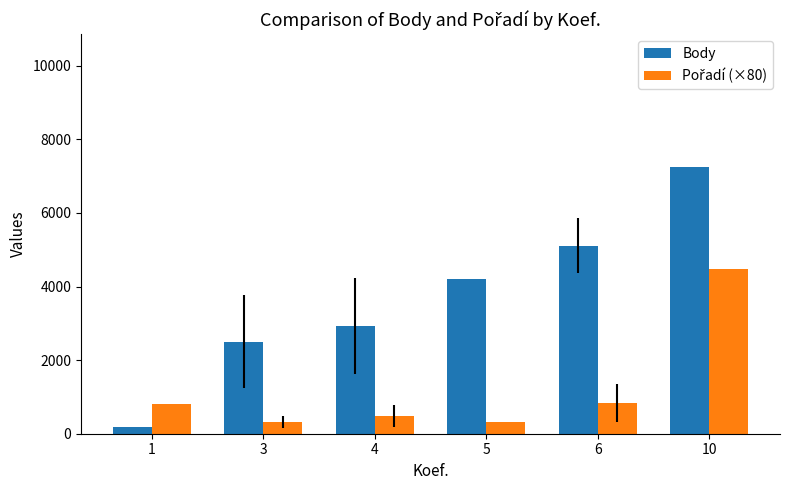

List the labels in order of Body value, largest first.

10, 6, 5, 4, 3, 1